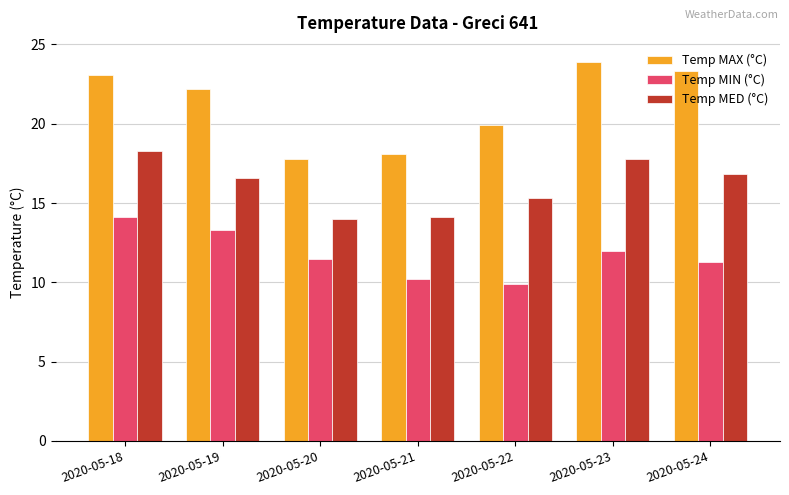

Does the chart contain stacked bars?

No